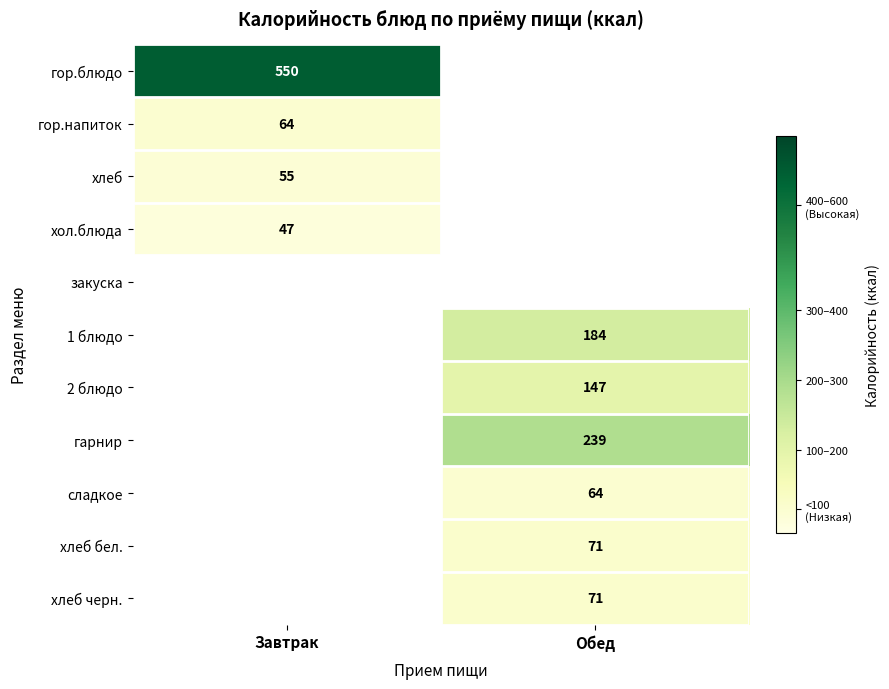

What is the maximum value shown in the chart?

550.0